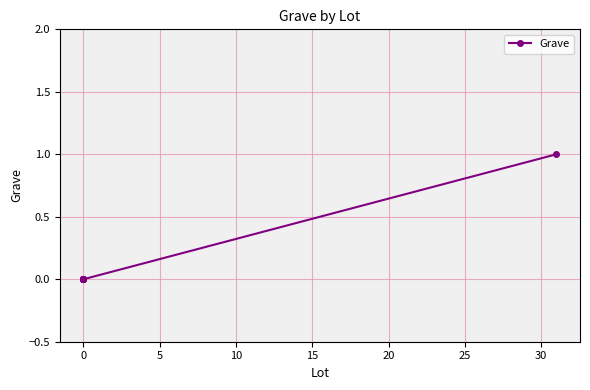

The value at 0 is 0. True or false?

False